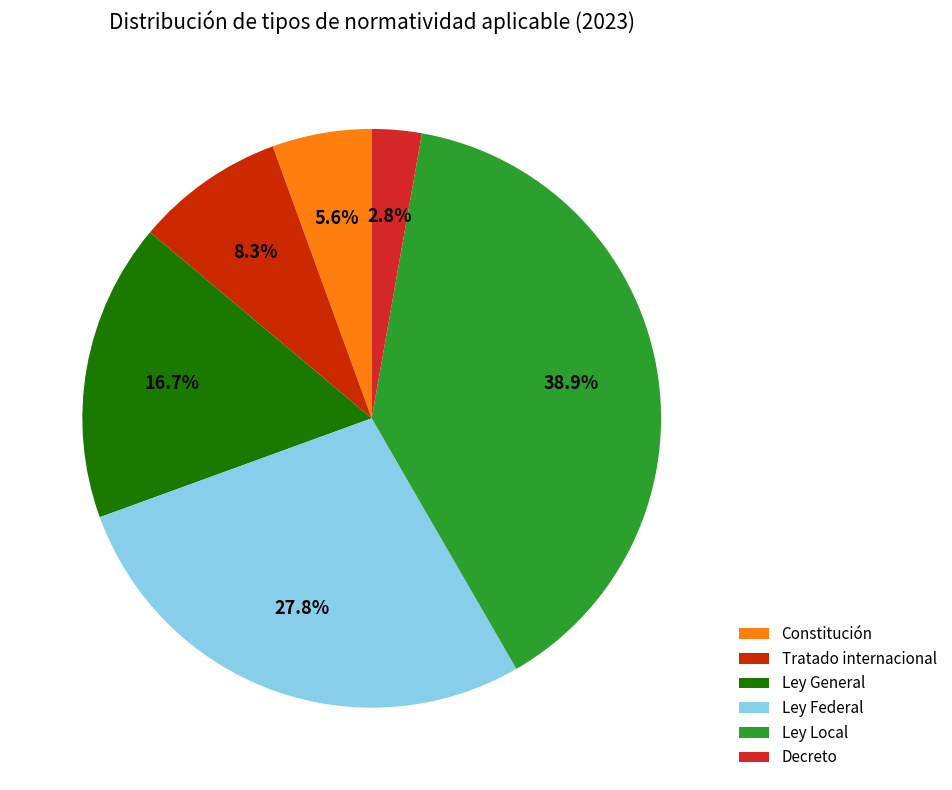

What percentage is the Ley General slice, to the nearest percent?

17%